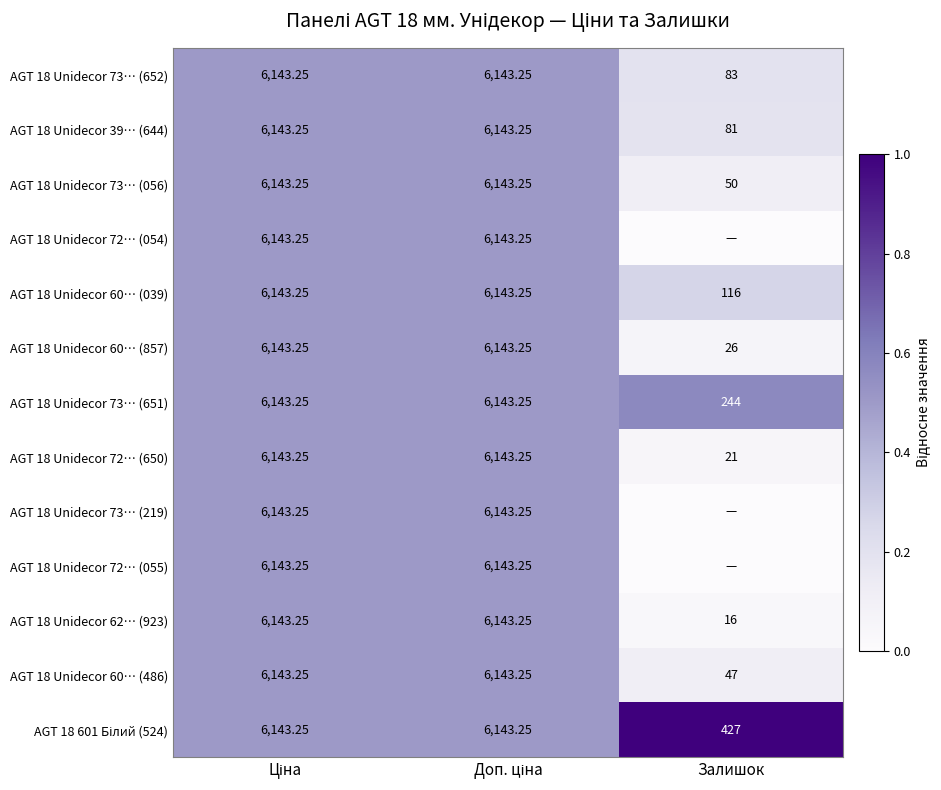

Which category has the lowest value in the AGT 18 Unidecor 60… (857) series?

Залишок